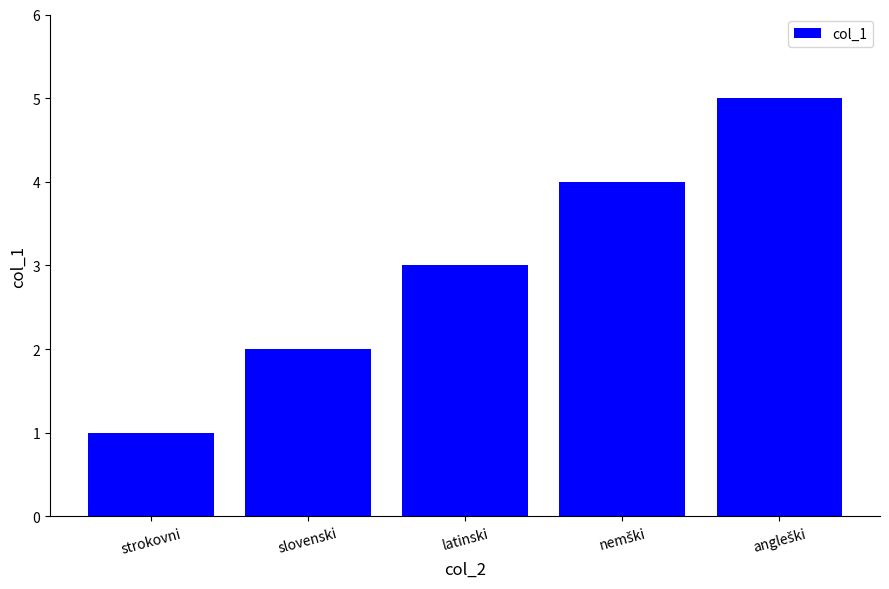

What is the label of the 2nd bar from the left?

slovenski